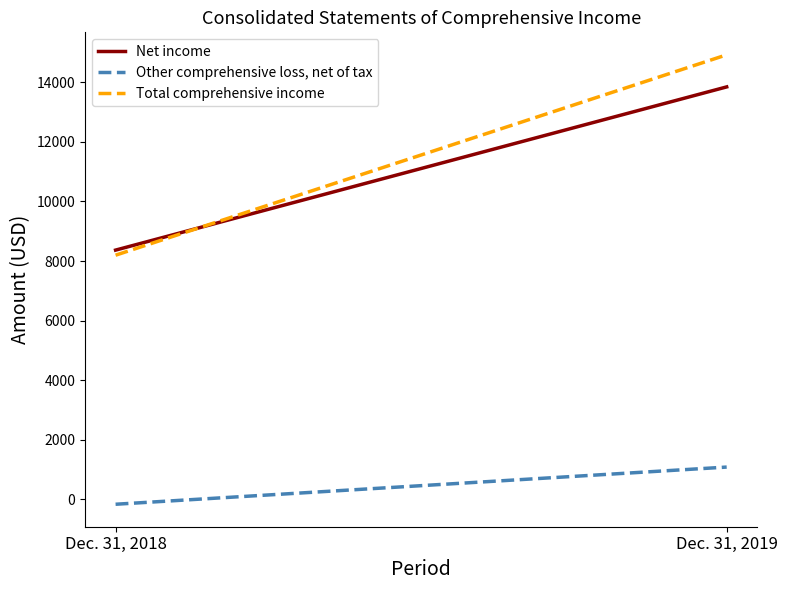

At how many categories does at least one series exceed 4296?

2